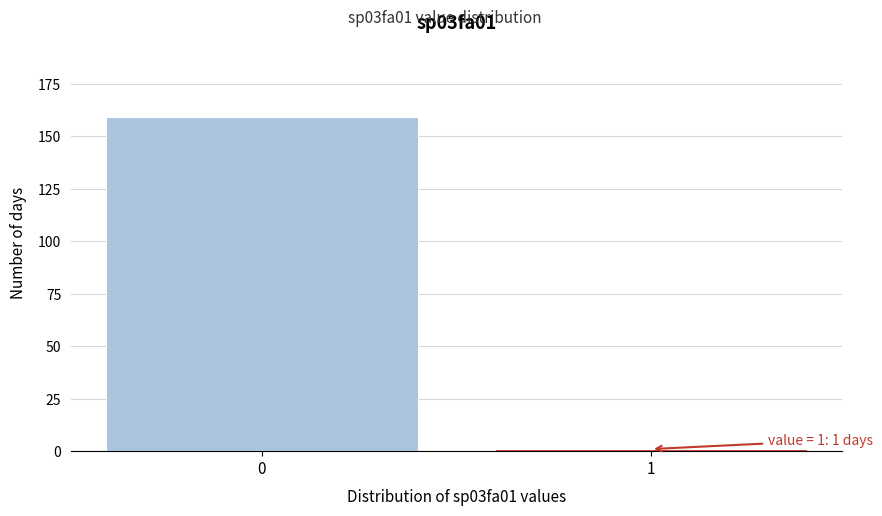

Reading right to left, list all the values displayed in this chart.

1=1	0=159